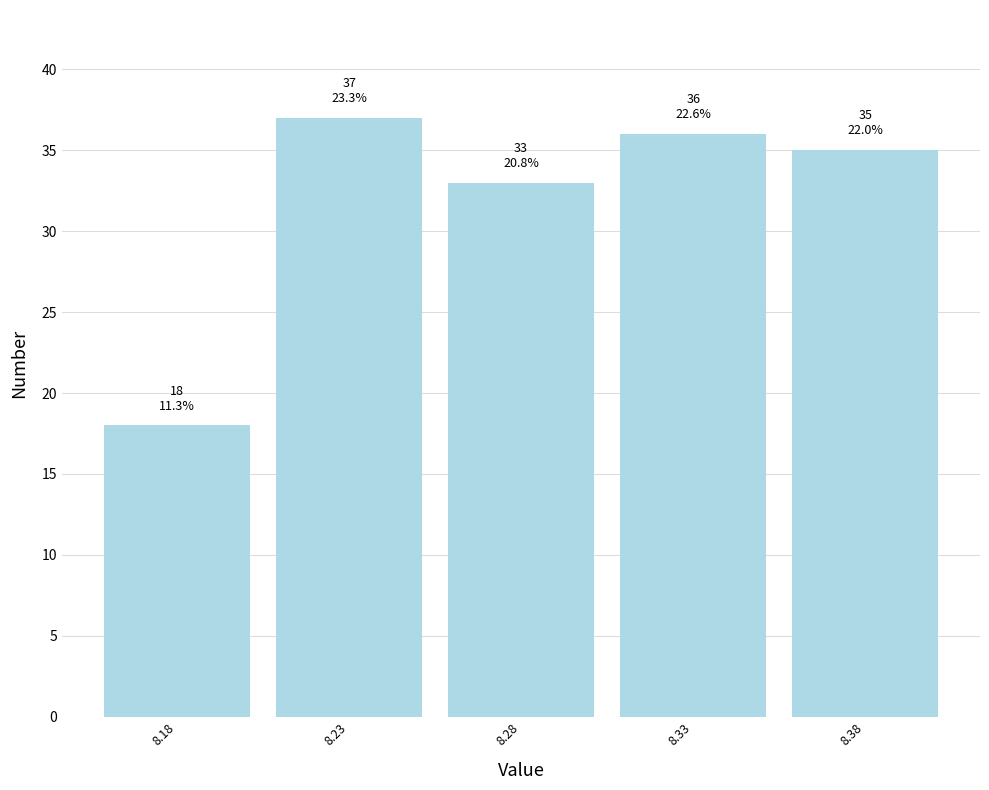

Reading left to right, transcribe all the data shown in this chart.

18	37	33	36	35